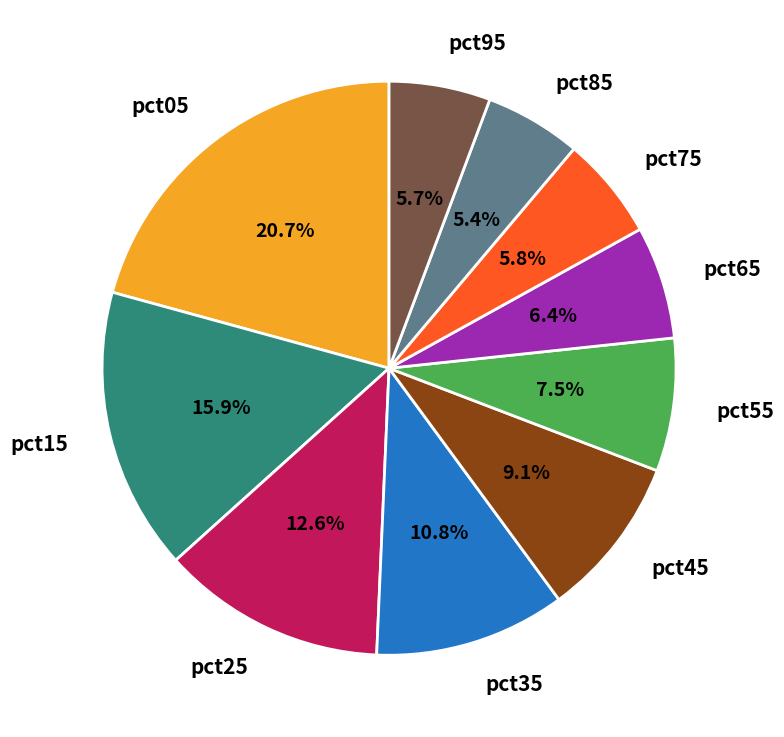

Combined, do pct25 and pct95 account for over 50%?

No